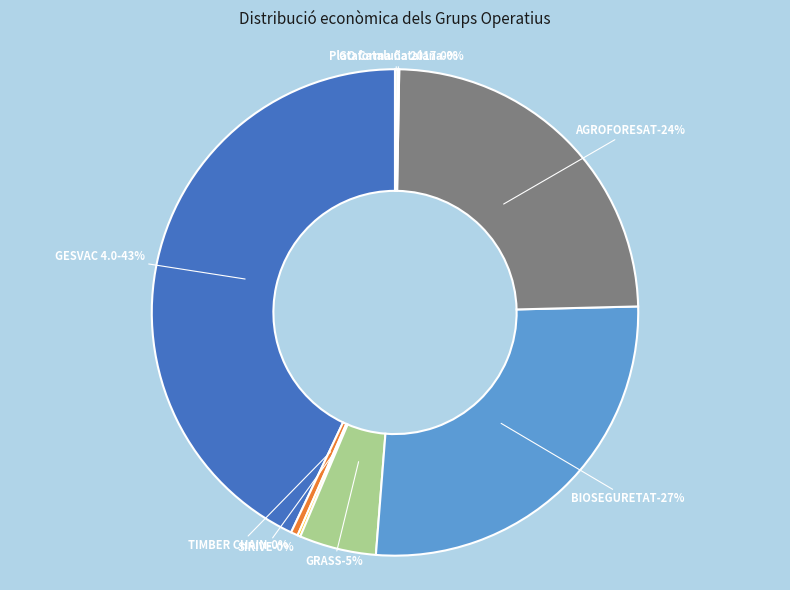

Is there any slice that represents more than half of the pie?

No